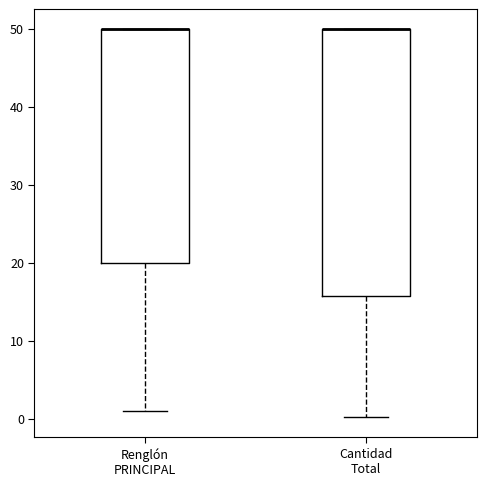

Reading left to right, read every box against the y-axis: the position of its median line, the range the box covers, and the ends of its whiskers. The values are not printed on the chart, so give them approximately, as read against the axis.

Renglón PRINCIPAL: median 50 (drawn on the box's upper edge), box 20 to 50, whiskers 1 to 50
Cantidad Total: median 50 (drawn on the box's upper edge), box 16 to 50, whiskers 0 to 50